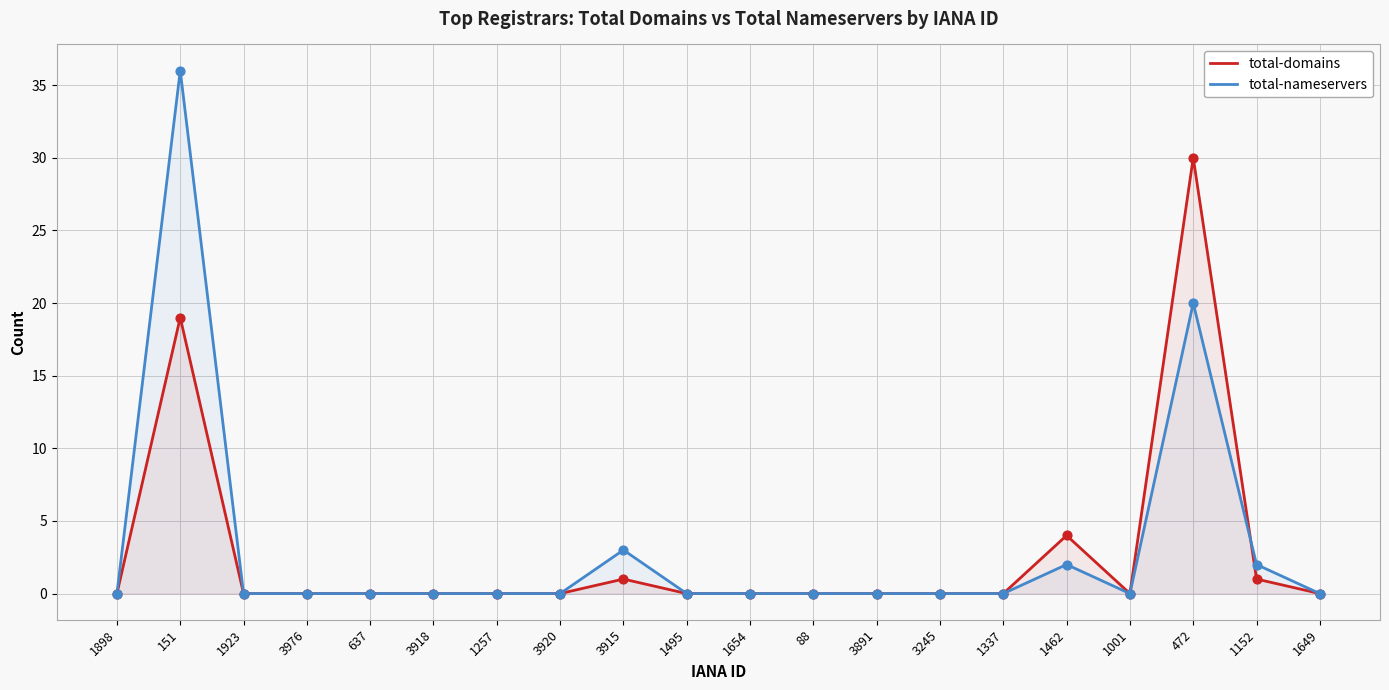

Which series reaches the minimum Y coordinate?

total-domains